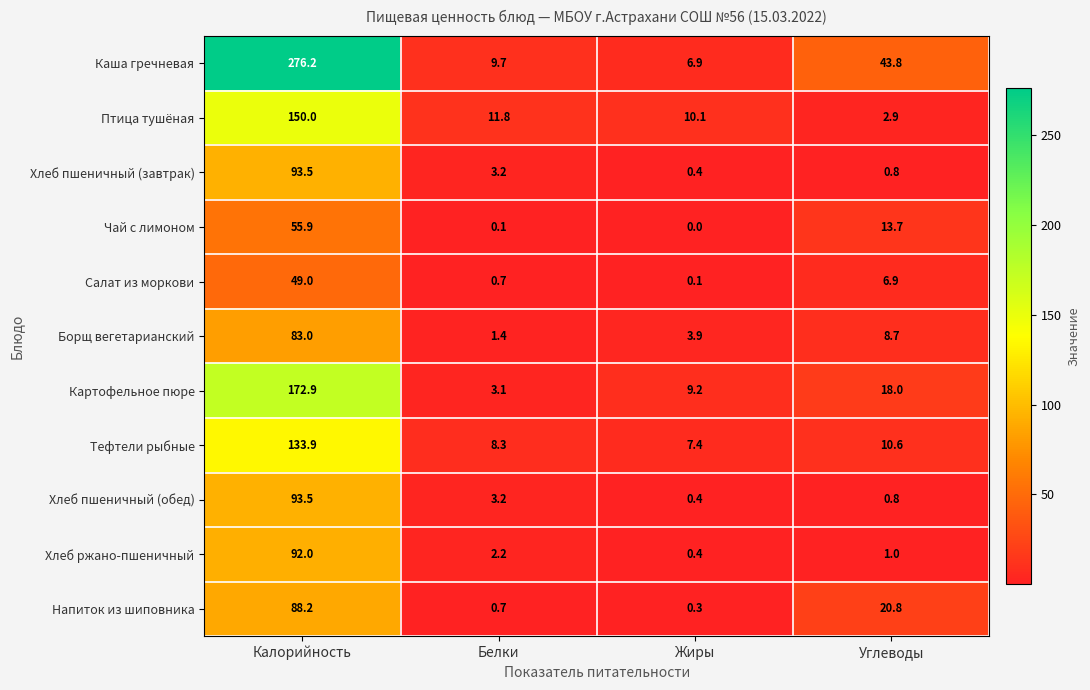

Read the Картофельное пюре value at Жиры.

9.2